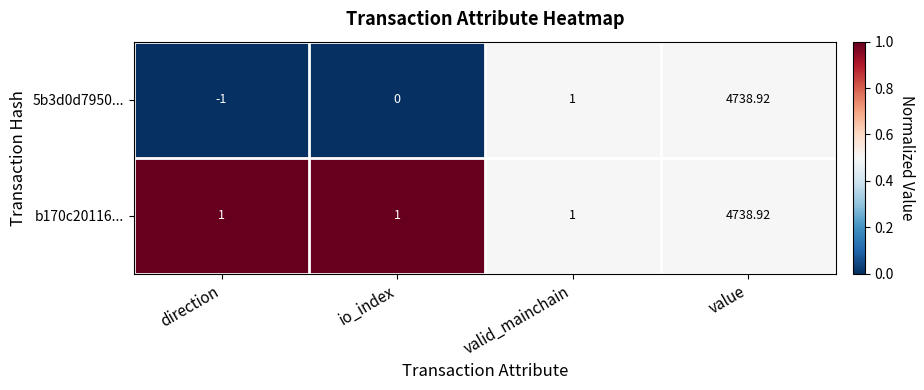

At how many categories does at least one series exceed 0?

4